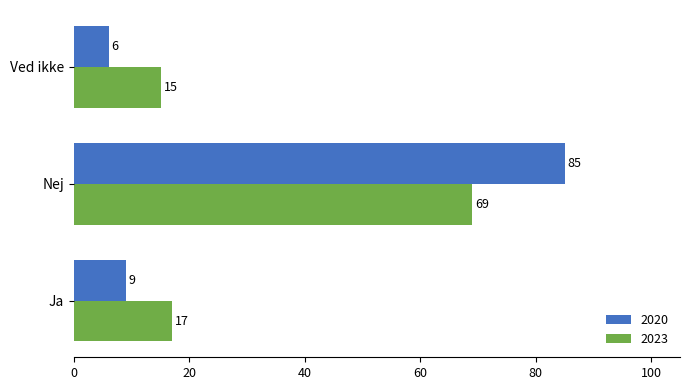

Which series has the largest range (max minus min)?

2020